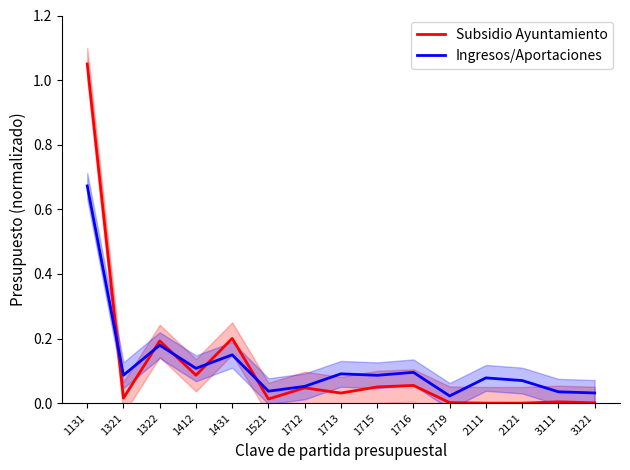

How many positive values does the Subsidio Ayuntamiento series have?

14